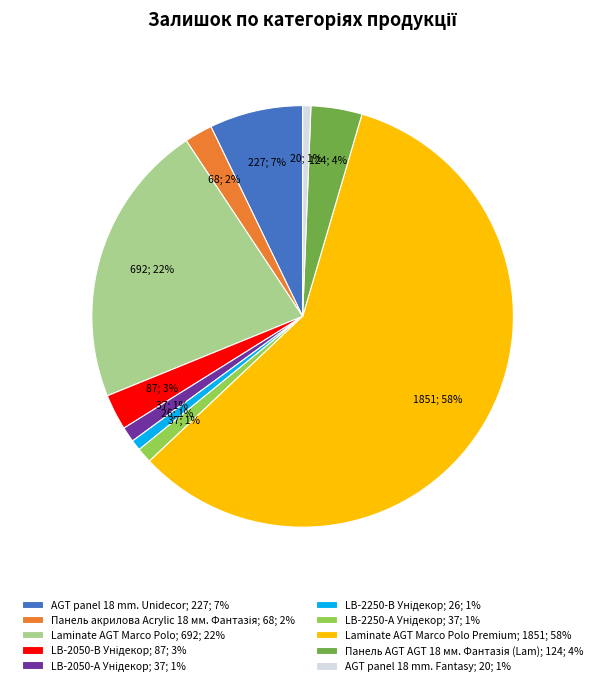

What is the largest slice in the pie chart?

Laminate AGT Marco Polo Premium; 1851; 58%